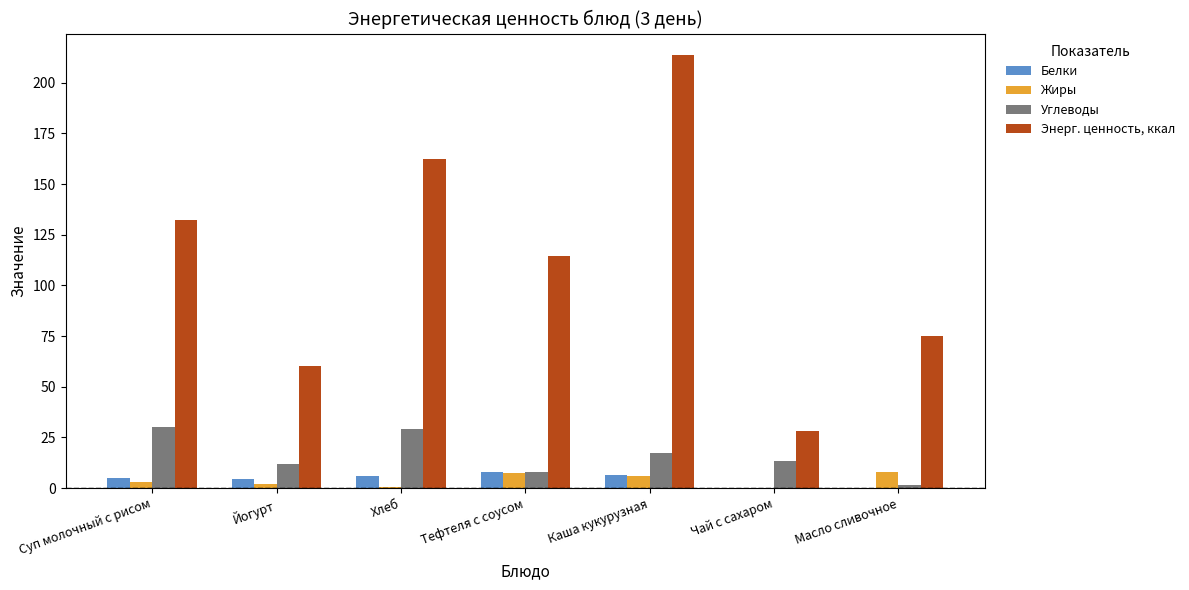

What is the sum of the Углеводы values at Суп молочный с рисом and Йогурт?

42.0